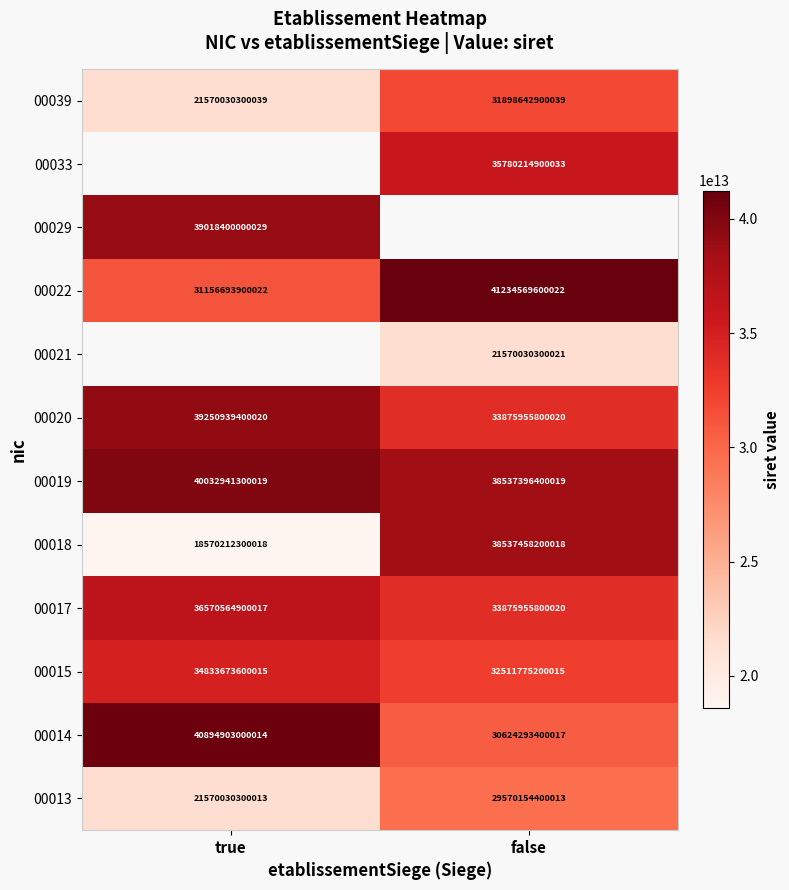

At which label is 00013 closest to 25570092350013?

true